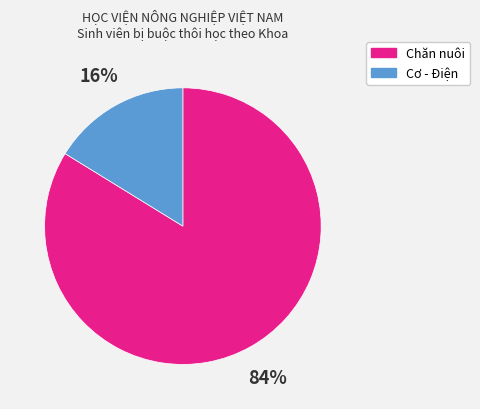

Is there a majority slice in this chart?

Yes